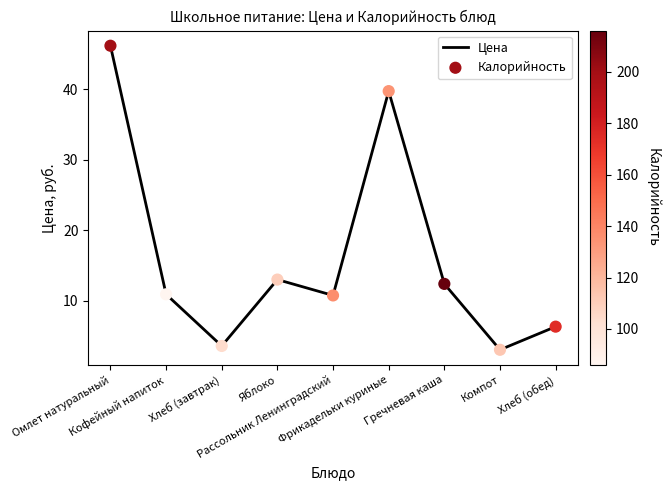

What is the minimum value shown in the chart?

3.0